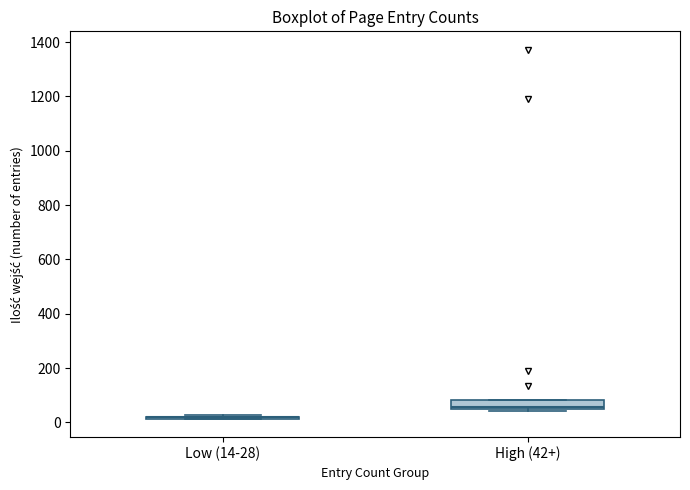

Comparing the boxes themselves (not the whiskers), which one is the tallest?

High (42+)